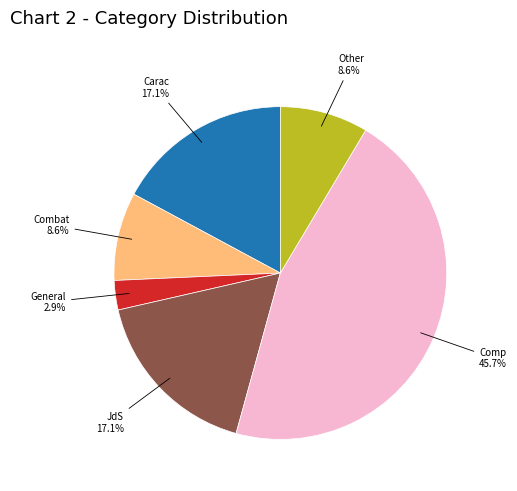

Is the sum of Combat and Other greater than half?

No